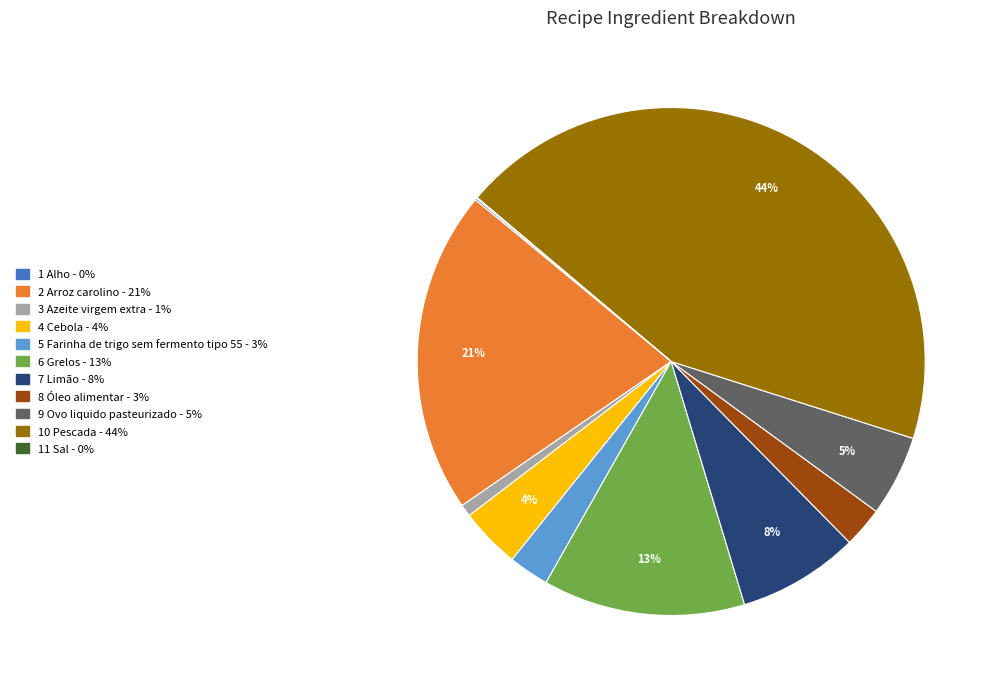

Does any single category account for the majority?

No